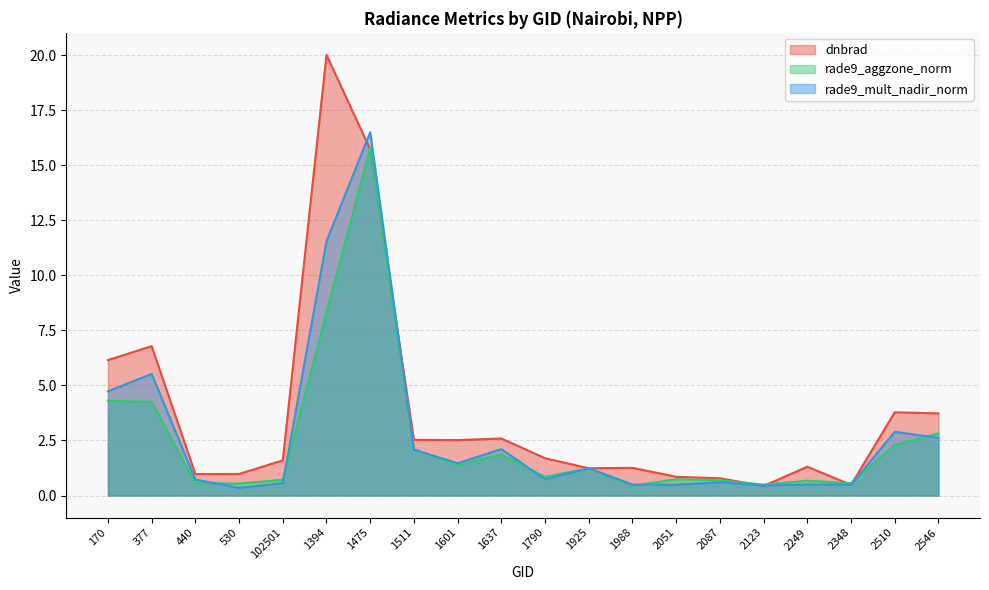

What is the difference between the highest and lowest values at 2249?

0.8